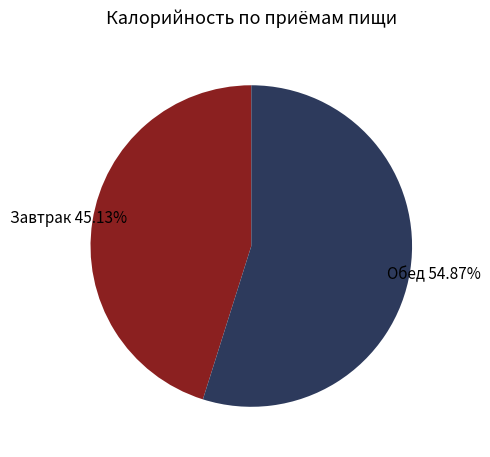

Is there a majority slice in this chart?

Yes